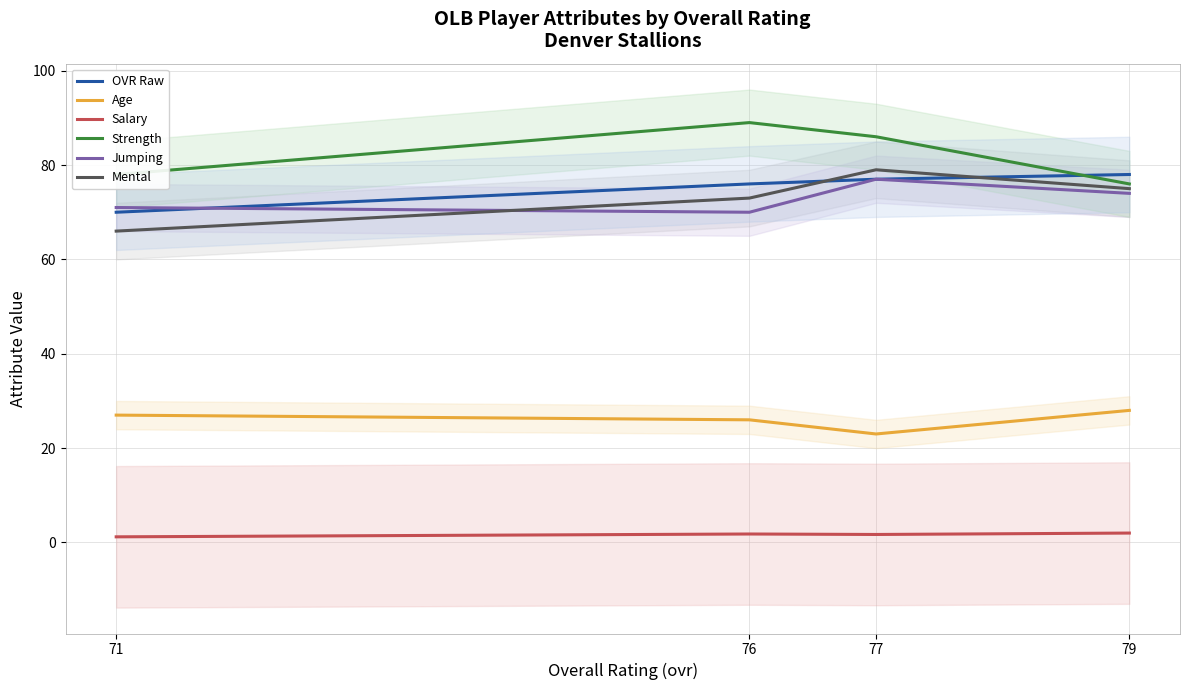

True or false: Mental has more than 0 interior local peaks.

True